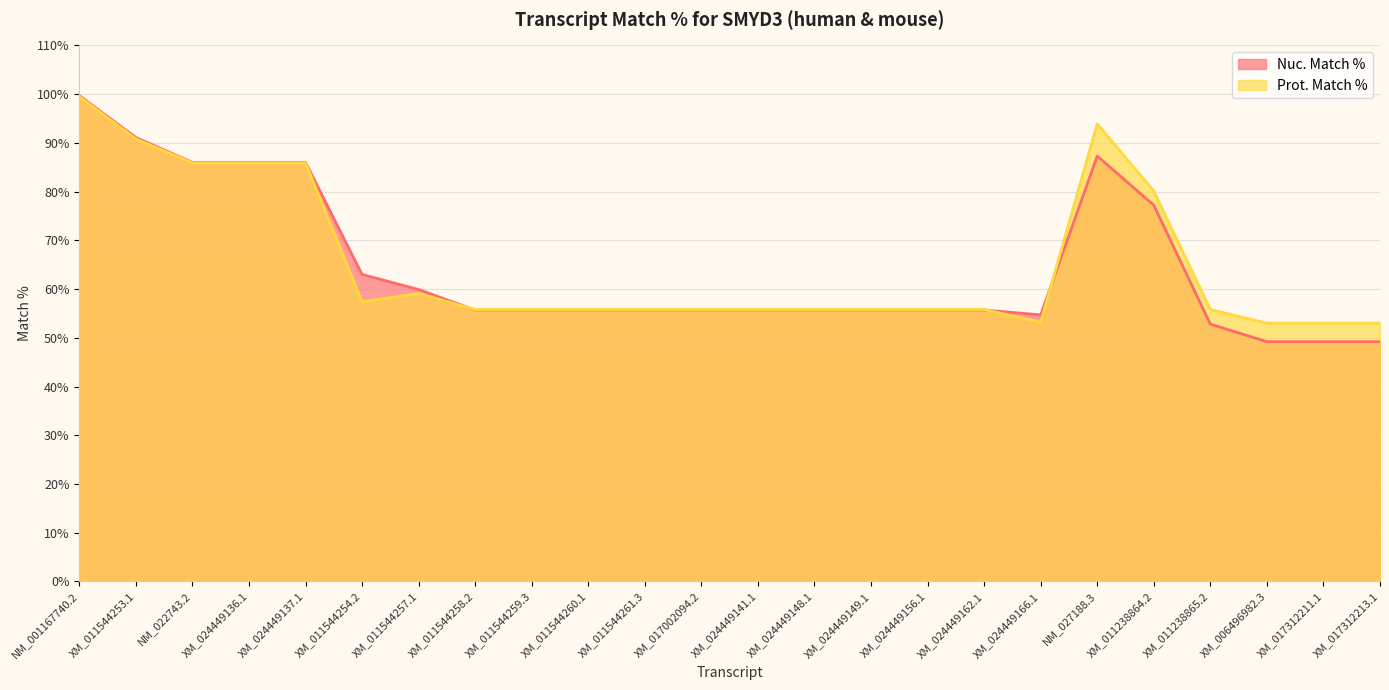

Rank the series by their average value, from highest to lowest.

Prot. Match %, Nuc. Match %